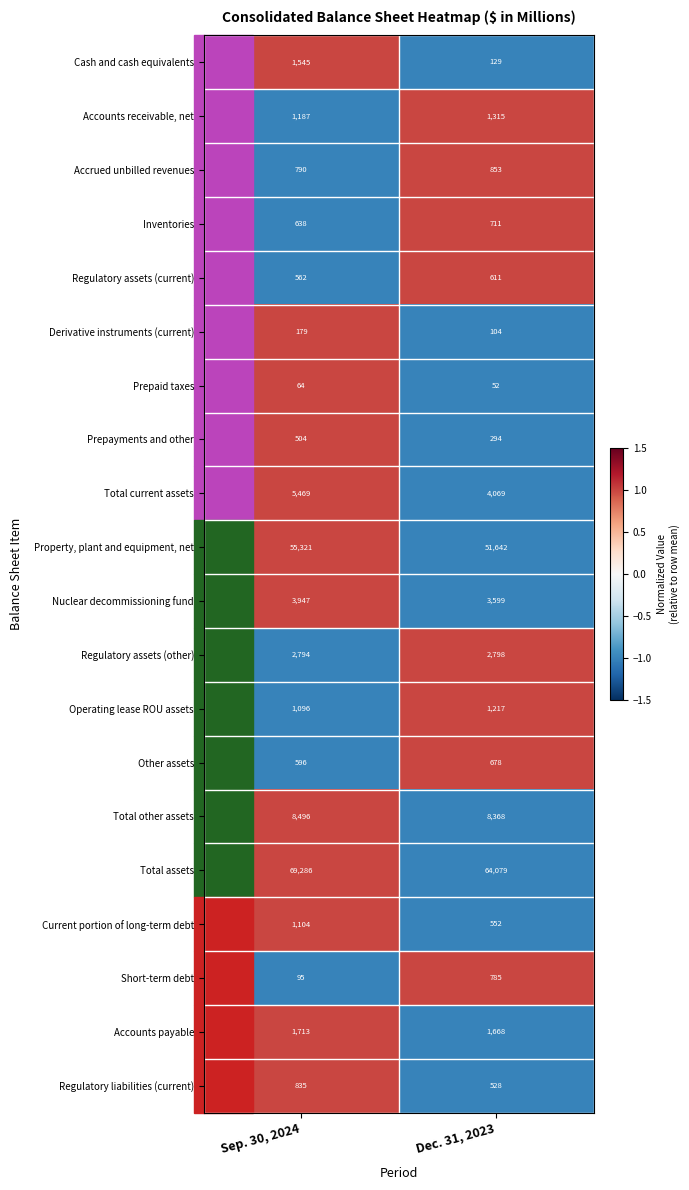

Which series has the largest total across all categories?

Total assets